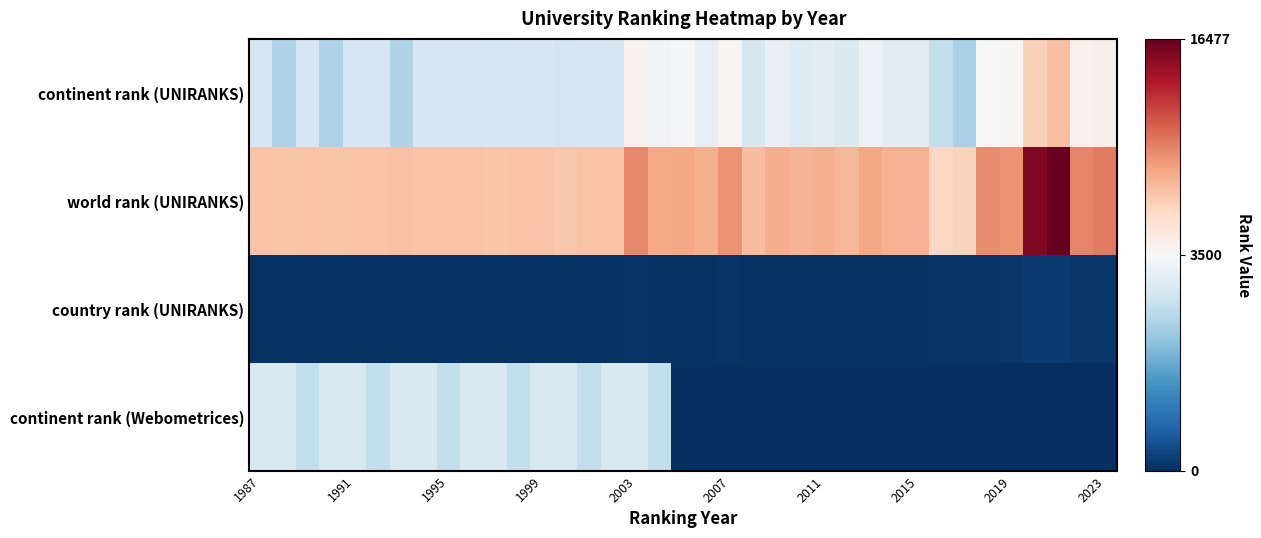

Which series has the largest range (max minus min)?

world rank (UNIRANKS)